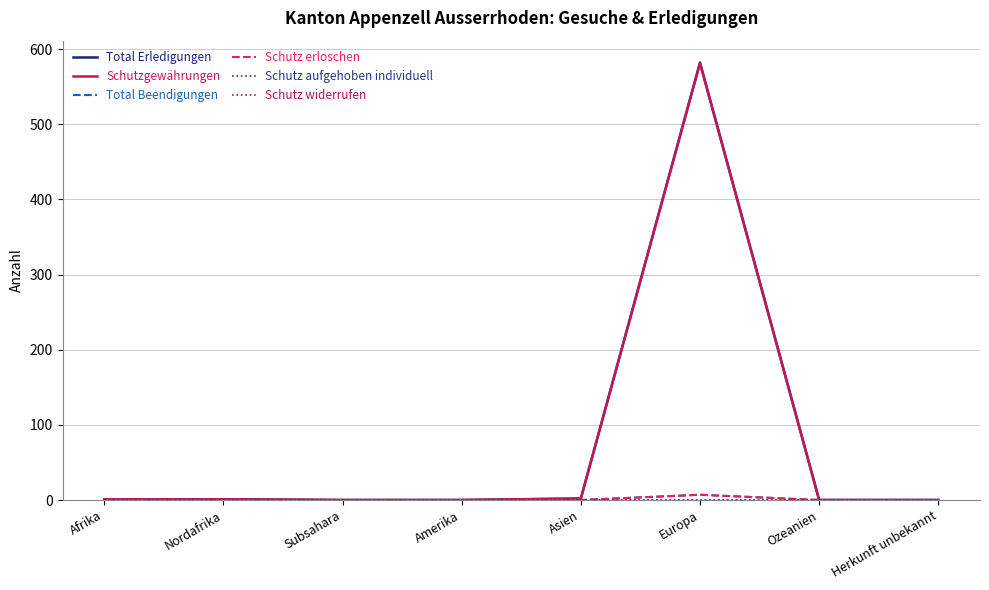

Which series has the largest total across all categories?

Total Erledigungen